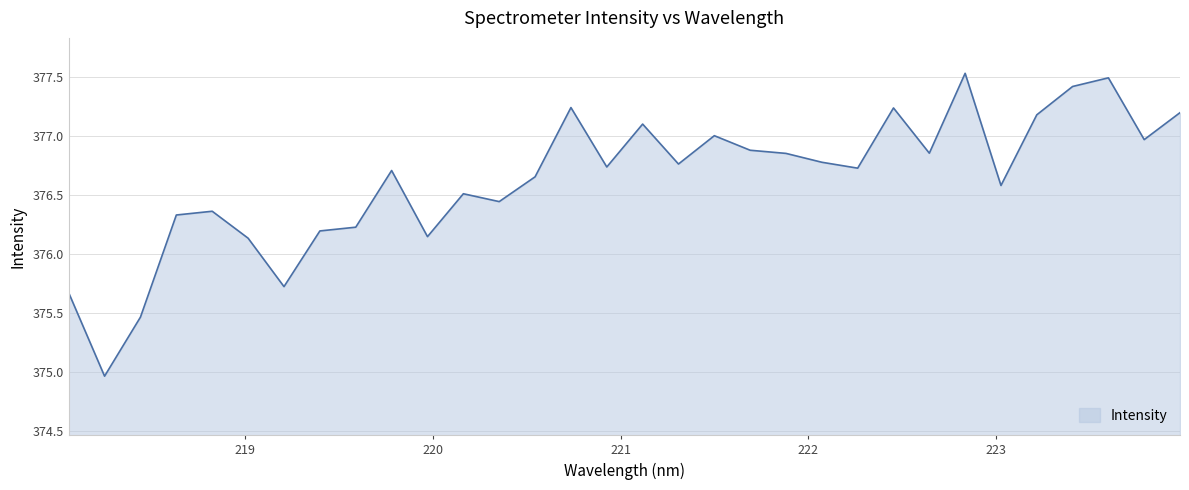

What is the maximum value shown in the chart?

377.5